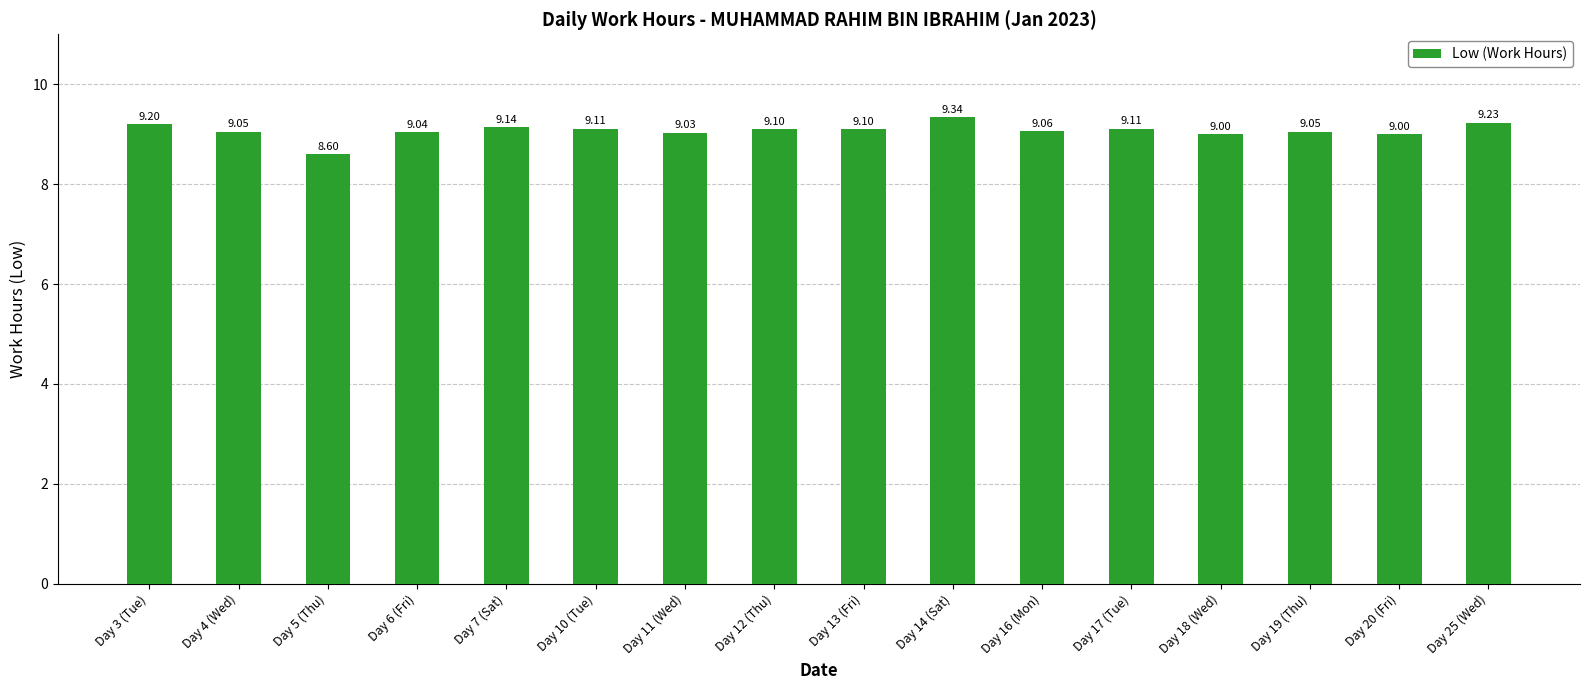

The value at Day 11 (Wed) is 9.0. True or false?

True